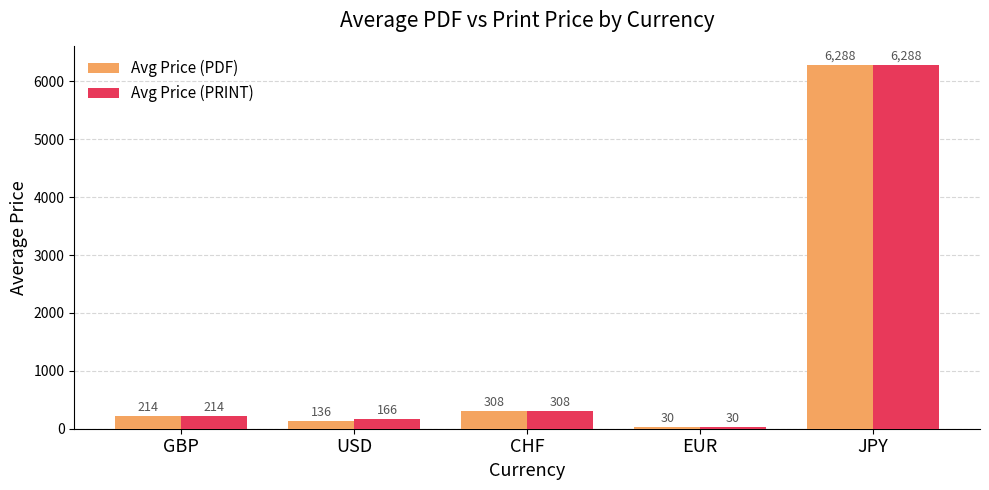

Between USD and CHF, which series saw the biggest shift?

Avg Price (PDF)